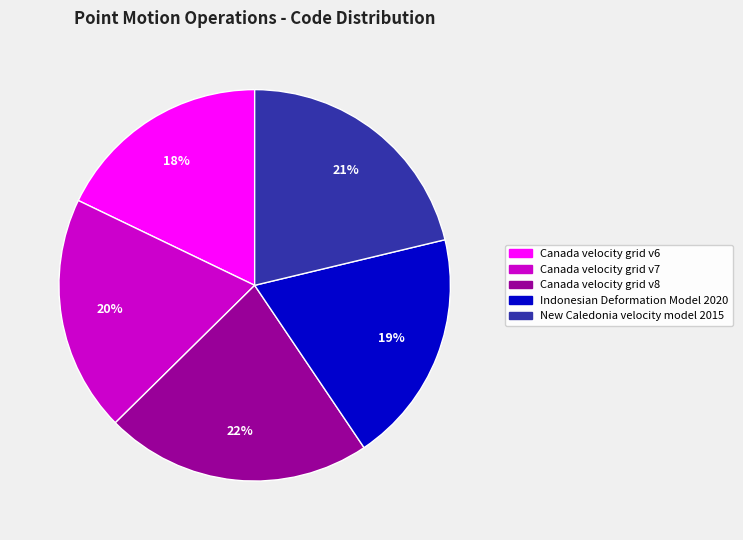

True or false: New Caledonia velocity model 2015 accounts for 21% of the total.

True